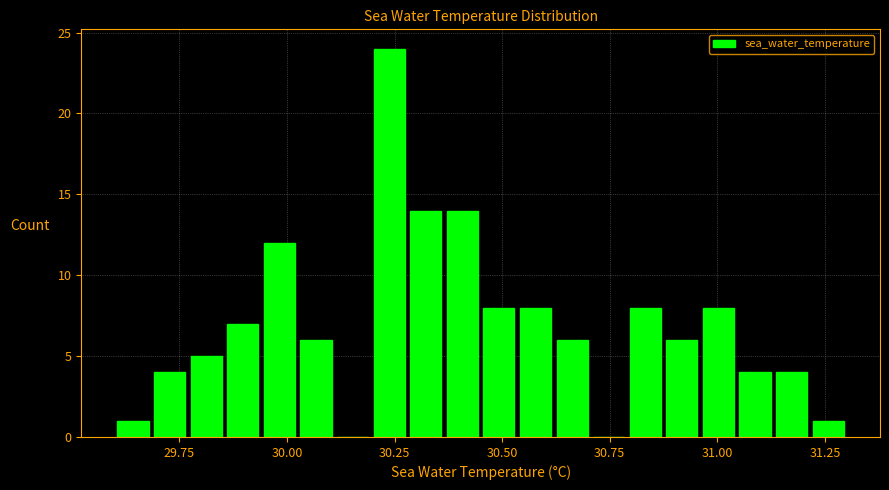

Around what value on the x-axis is the tallest bar? Give the approximate position of its centre, as read against the axis.

30.25